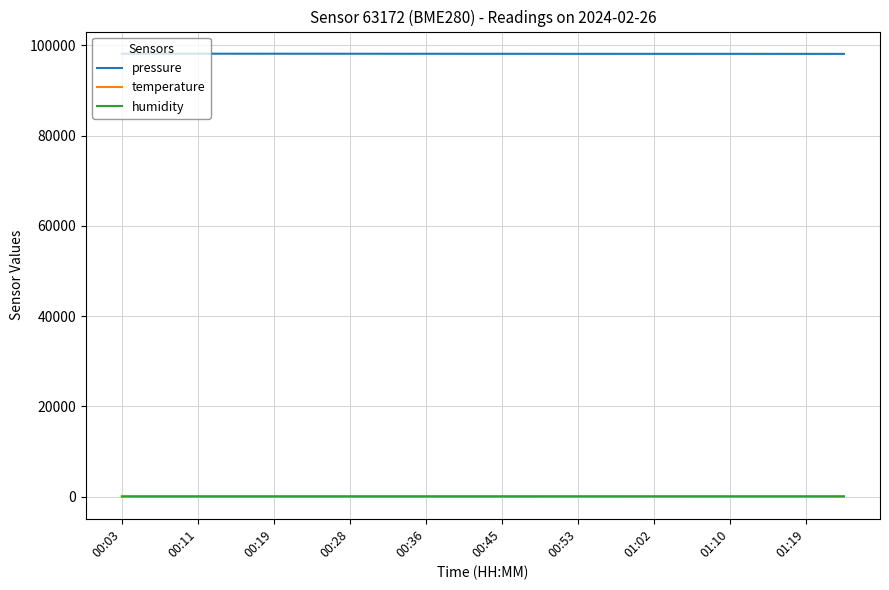

Which series has the largest total across all categories?

pressure